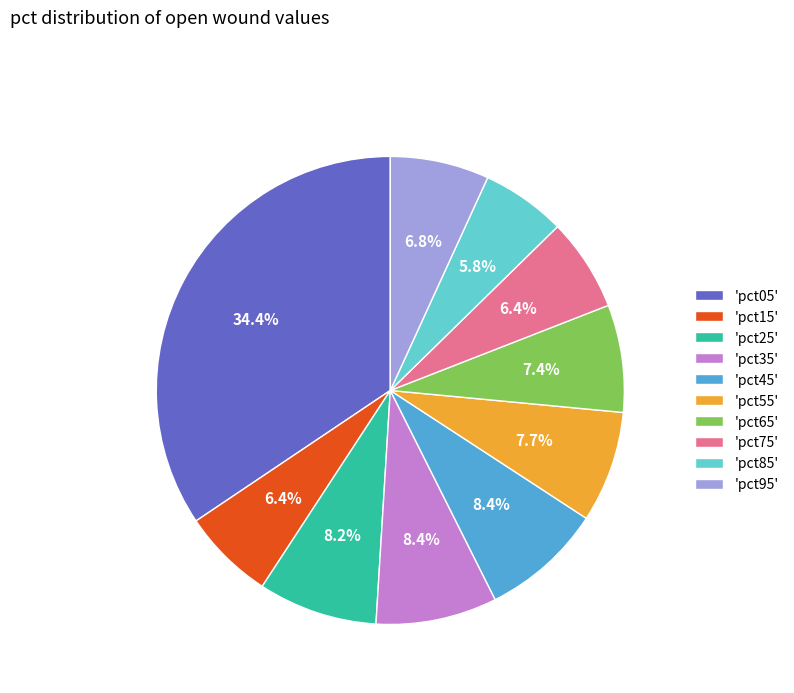

Do 'pct35' and 'pct25' together represent more than half of the pie?

No